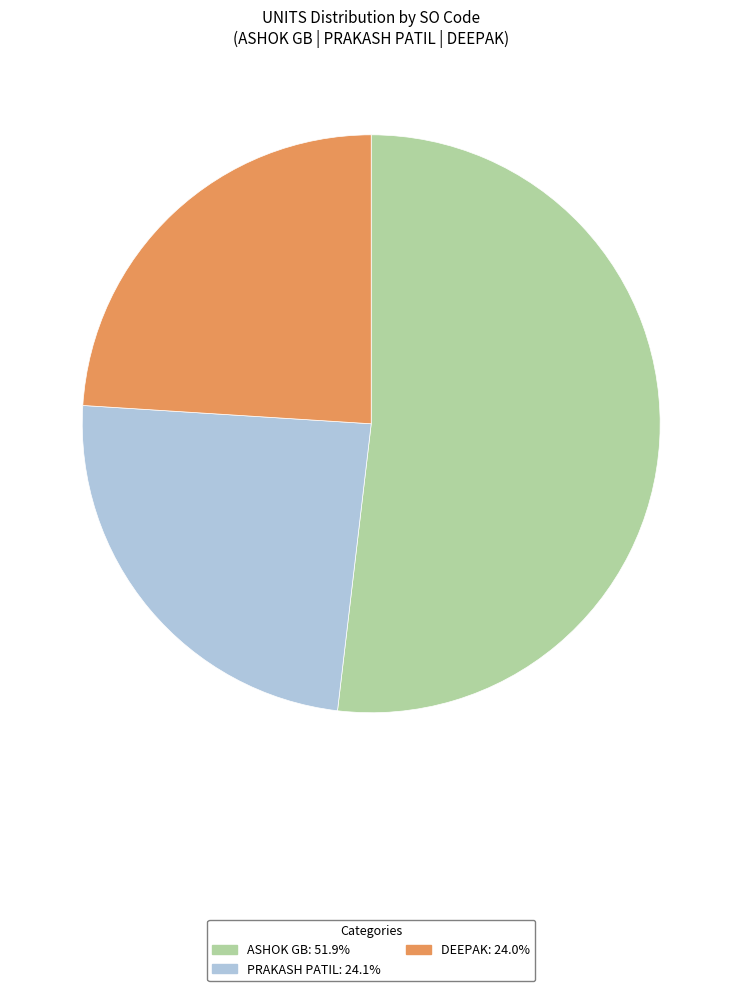

Count the number of slices in the pie.

3